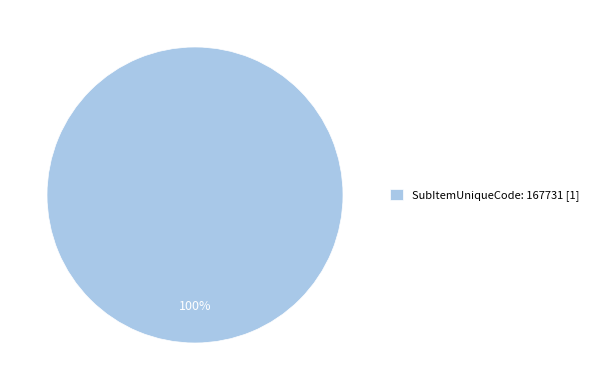

What is the majority slice?

SubItemUniqueCode: 167731 [1]